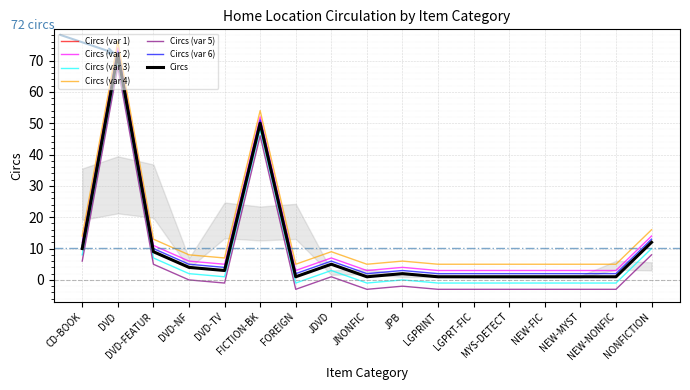

Reading left to right, extract all data points from this chart.

10	72	9	4	3	50	1	5	1	2	1	1	1	1	1	1	12